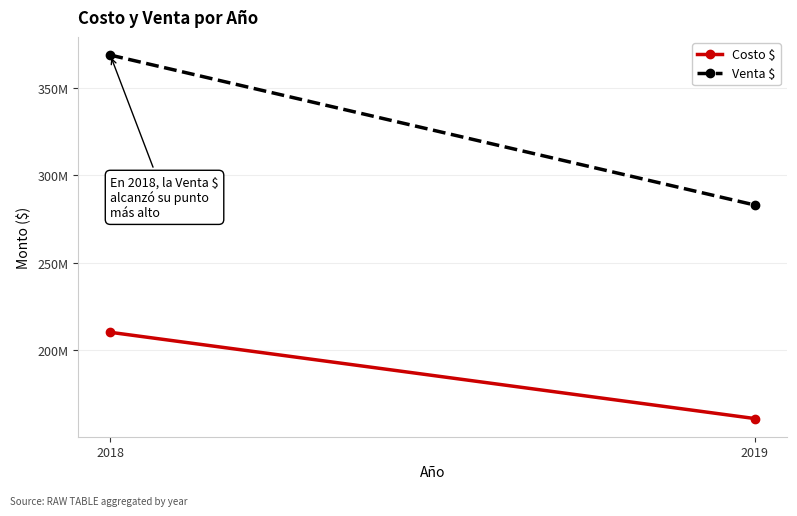

True or false: Costo $ has a value of 161043704.7 at 2019.

True